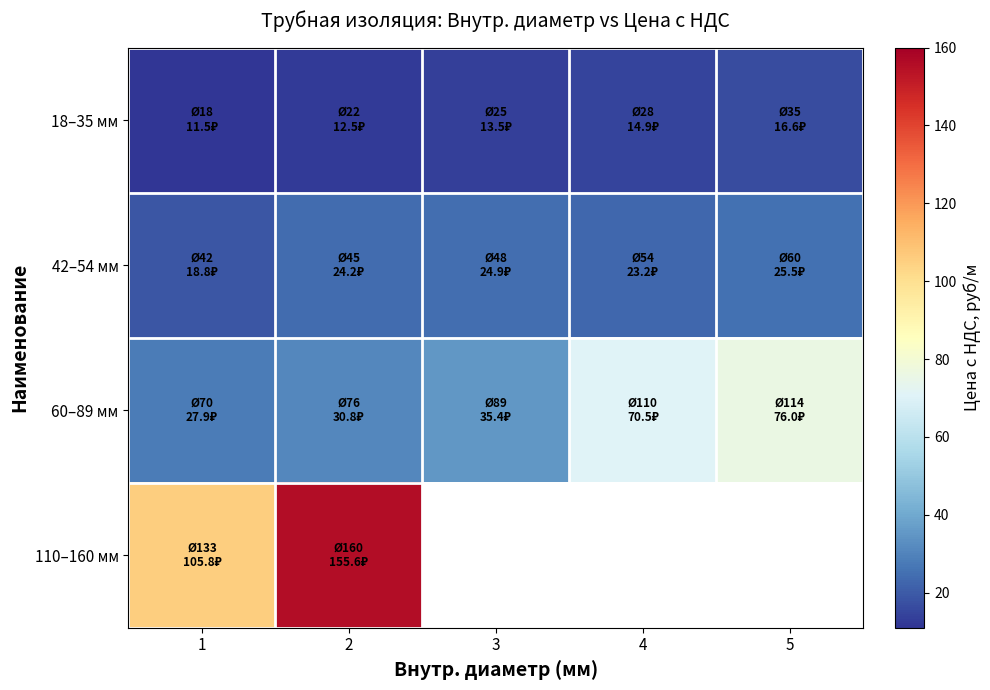

What is the lowest value of the 42–54 мм series?

18.8